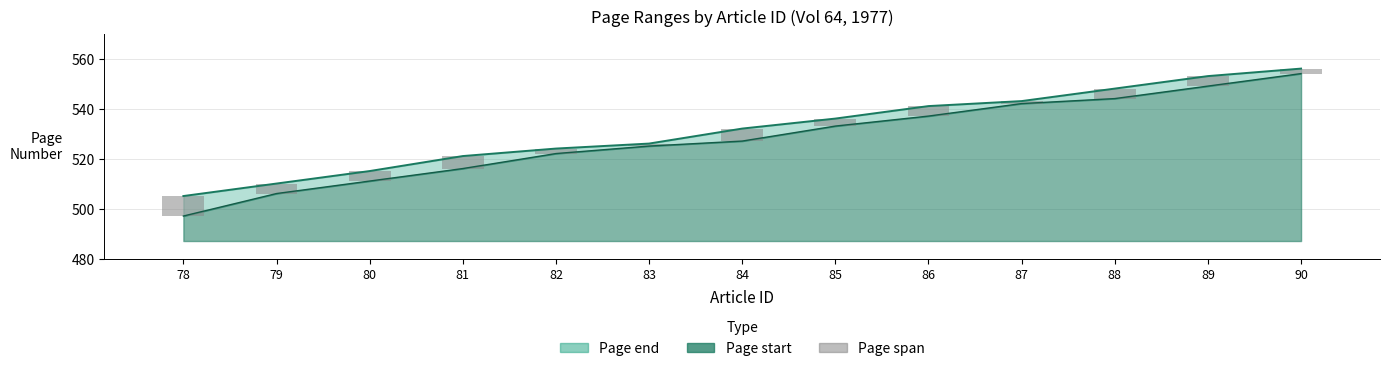

The value at 86 is 4. True or false?

True